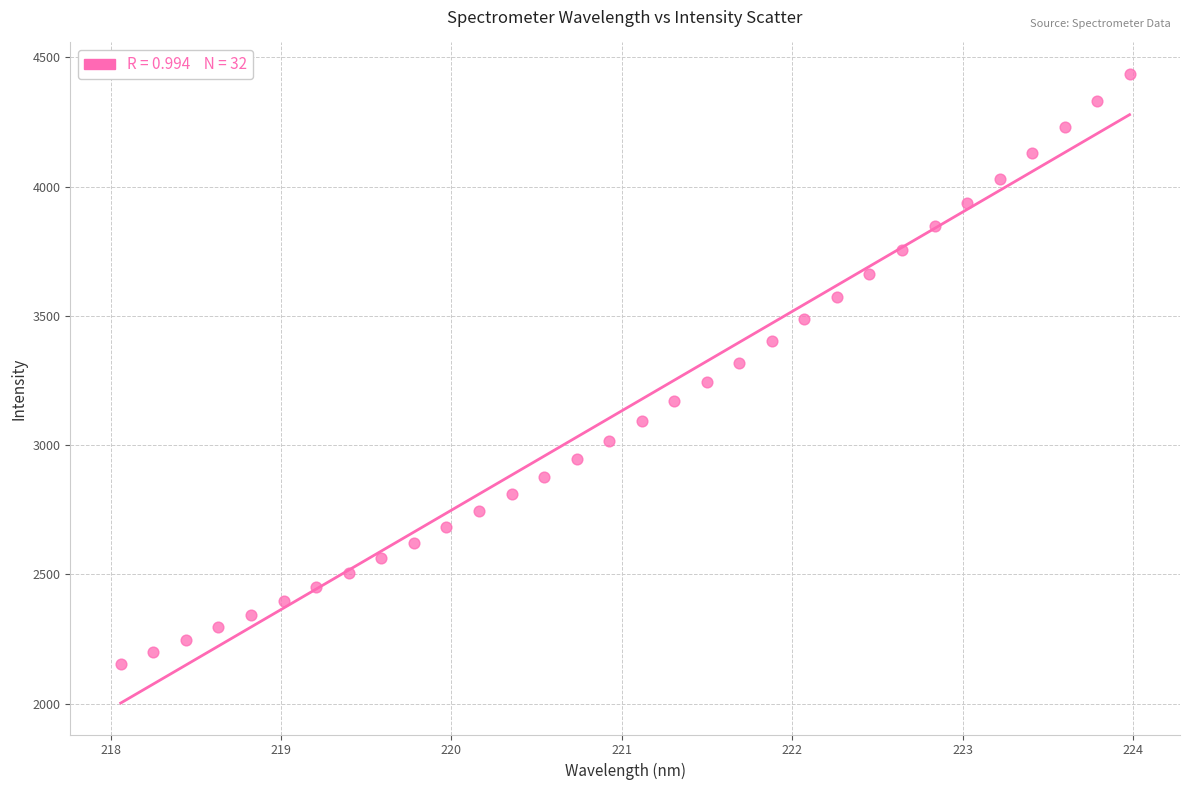

What is the range of Y values (max minus min)?

2281.1